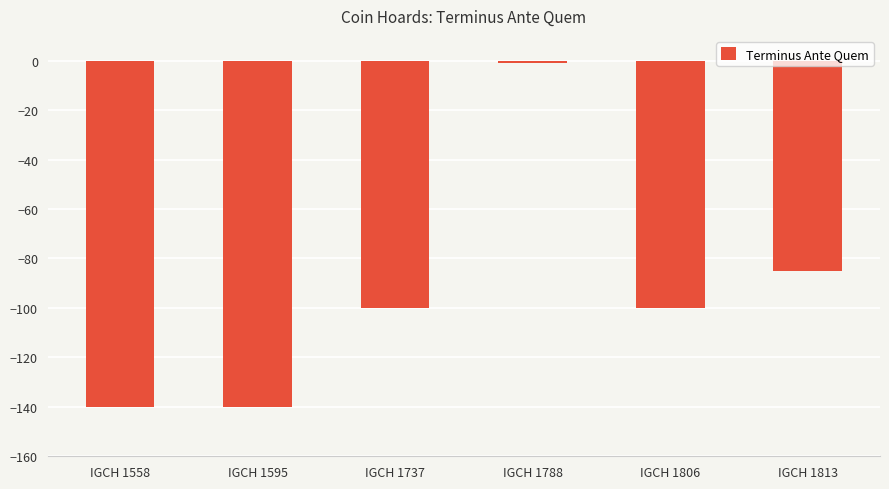

The value at IGCH 1788 is -1. True or false?

True